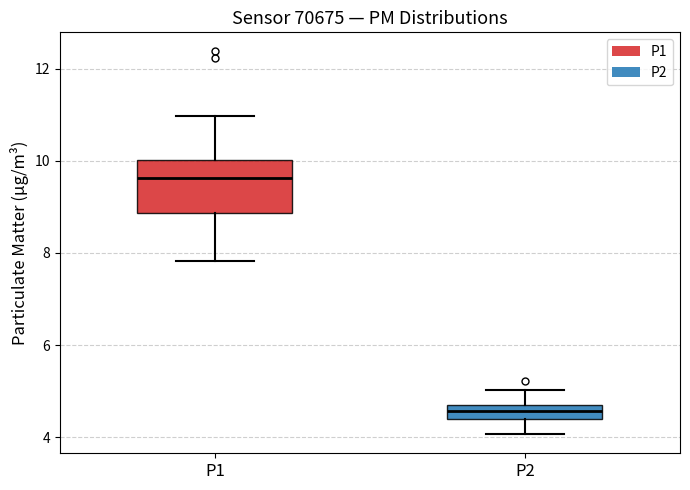

Which box is the tallest, from its lower edge to its upper edge?

P1